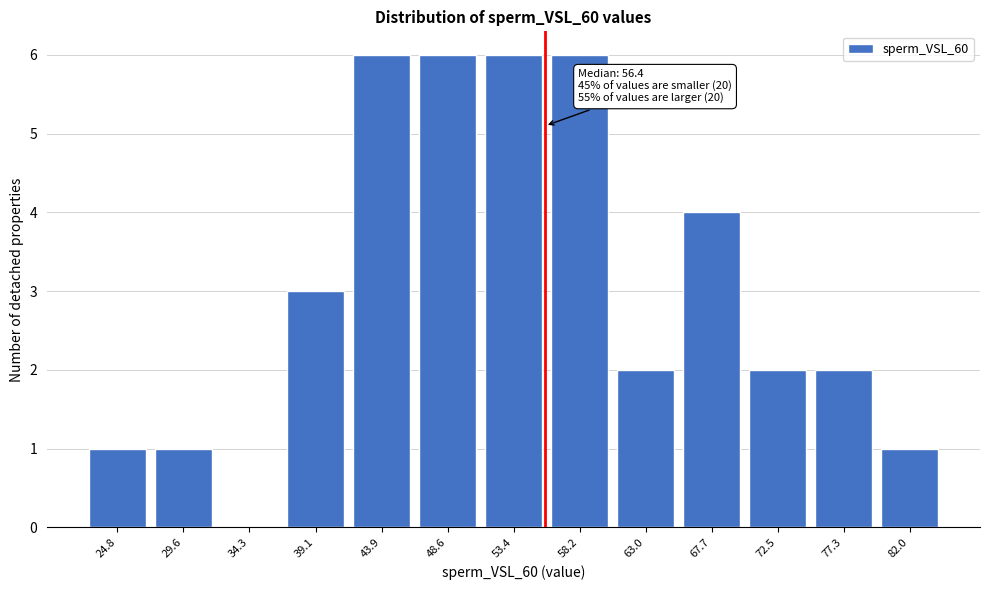

Reading left to right, transcribe all the data shown in this chart.

24.8=1	29.6=1	34.3=0	39.1=3	43.9=6	48.6=6	53.4=6	58.2=6	63.0=2	67.7=4	72.5=2	77.3=2	82.0=1